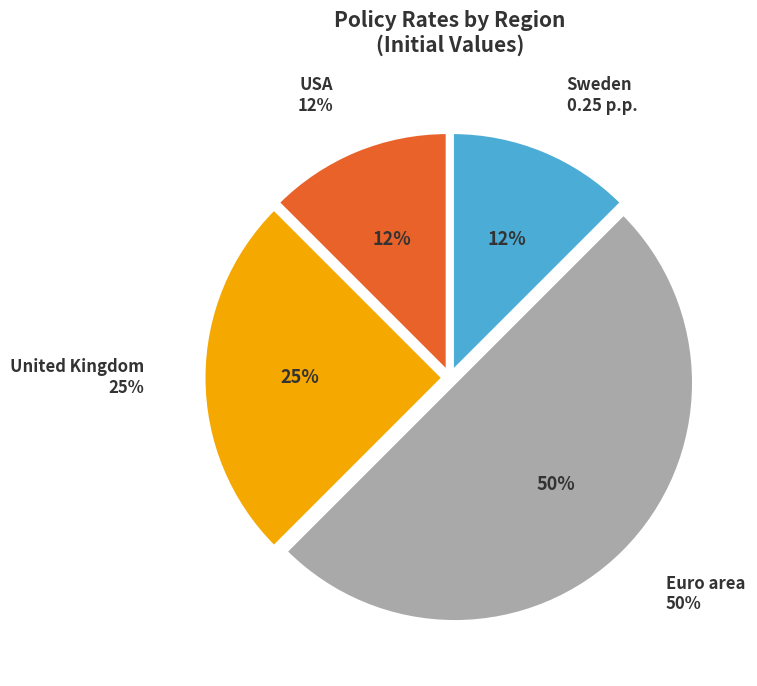

To the nearest percent, what is the difference between the largest and smallest slice percentages?

38%